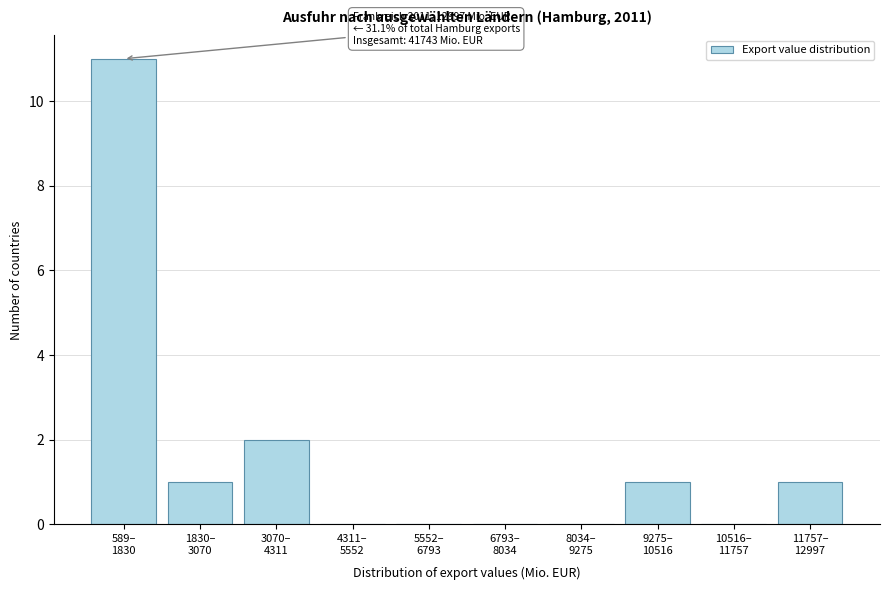

What is the sum of all values?

16